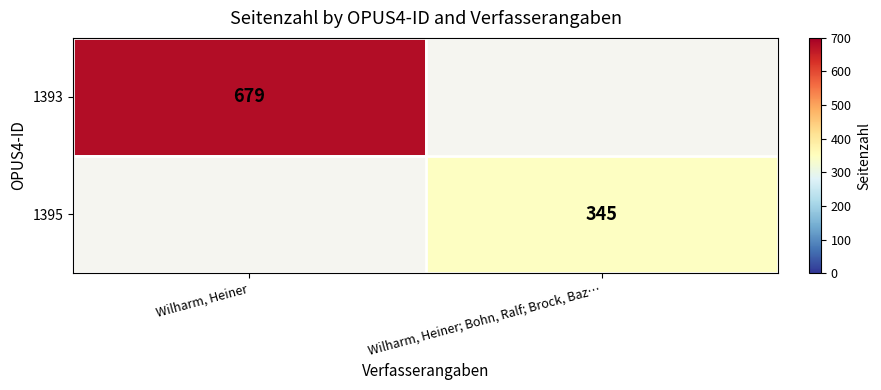

At how many categories does at least one series exceed 669?

1